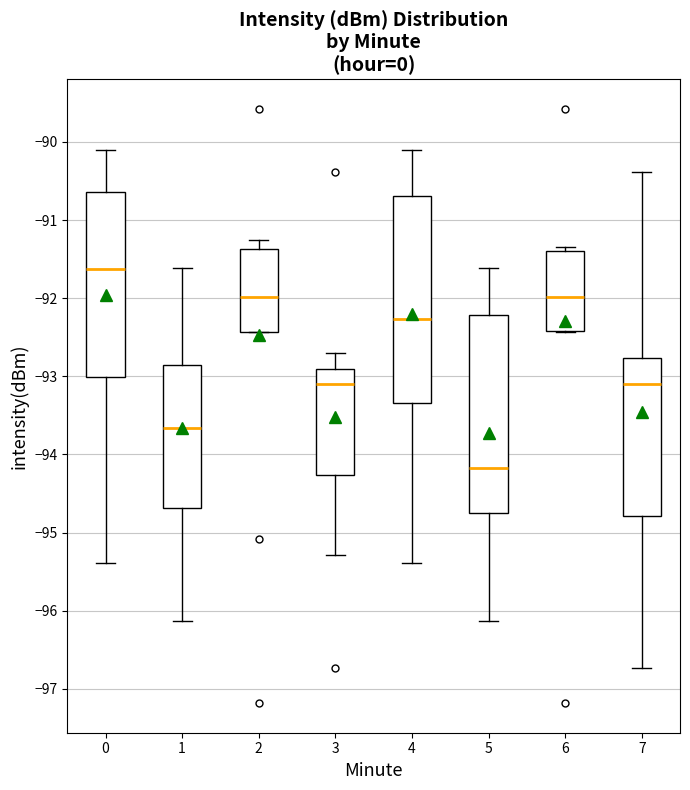

Reading left to right, transcribe this box plot: for each box, give where its median line is, the range the box spans, and where its two whiskers end, as read against the y-axis. The values are not printed on the chart, so give them approximately, as read against the axis.

0: median -91.6, box -93.0 to -90.6, whiskers -95.4 to -90.1
1: median -93.7, box -94.7 to -92.9, whiskers -96.1 to -91.6
2: median -92.0, box -92.4 to -91.4, whiskers -92.4 to -91.2
3: median -93.1, box -94.3 to -92.9, whiskers -95.3 to -92.7
4: median -92.3, box -93.3 to -90.7, whiskers -95.4 to -90.1
5: median -94.2, box -94.7 to -92.2, whiskers -96.1 to -91.6
6: median -92.0, box -92.4 to -91.4, whiskers -92.4 to -91.3
7: median -93.1, box -94.8 to -92.8, whiskers -96.7 to -90.4